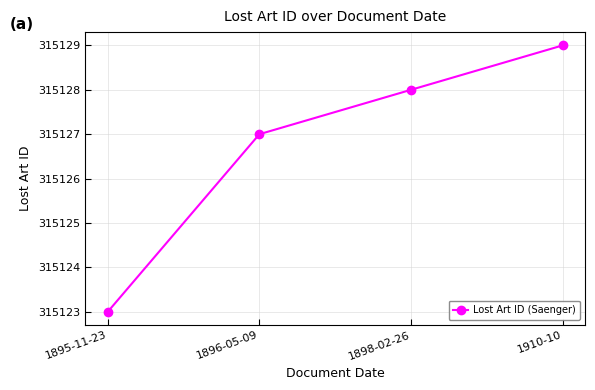

Rank the categories by value from lowest to highest.

1895-11-23, 1896-05-09, 1898-02-26, 1910-10